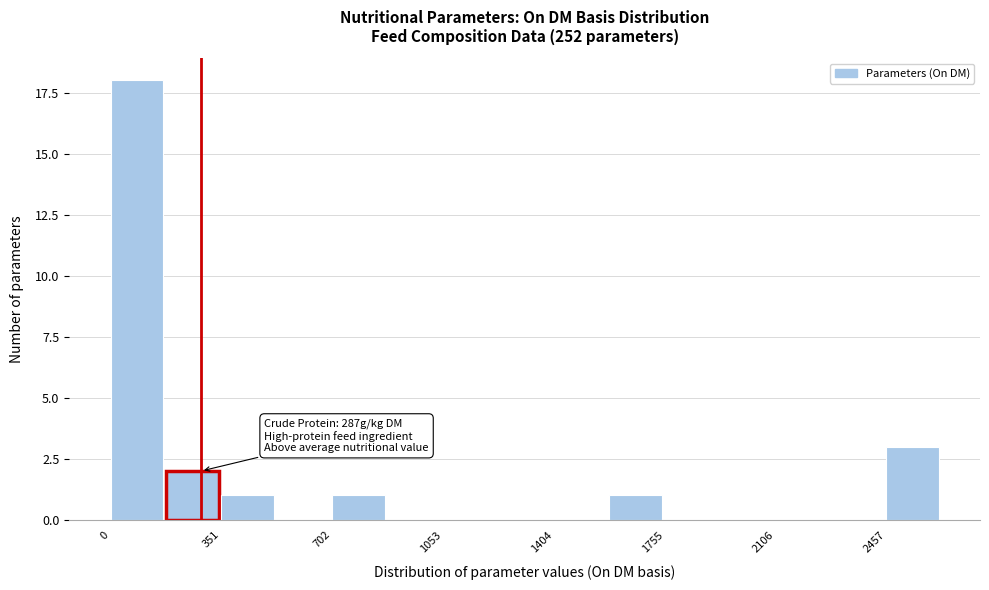

Read against the x-axis, roughly where is the centre of the tallest bar?

100